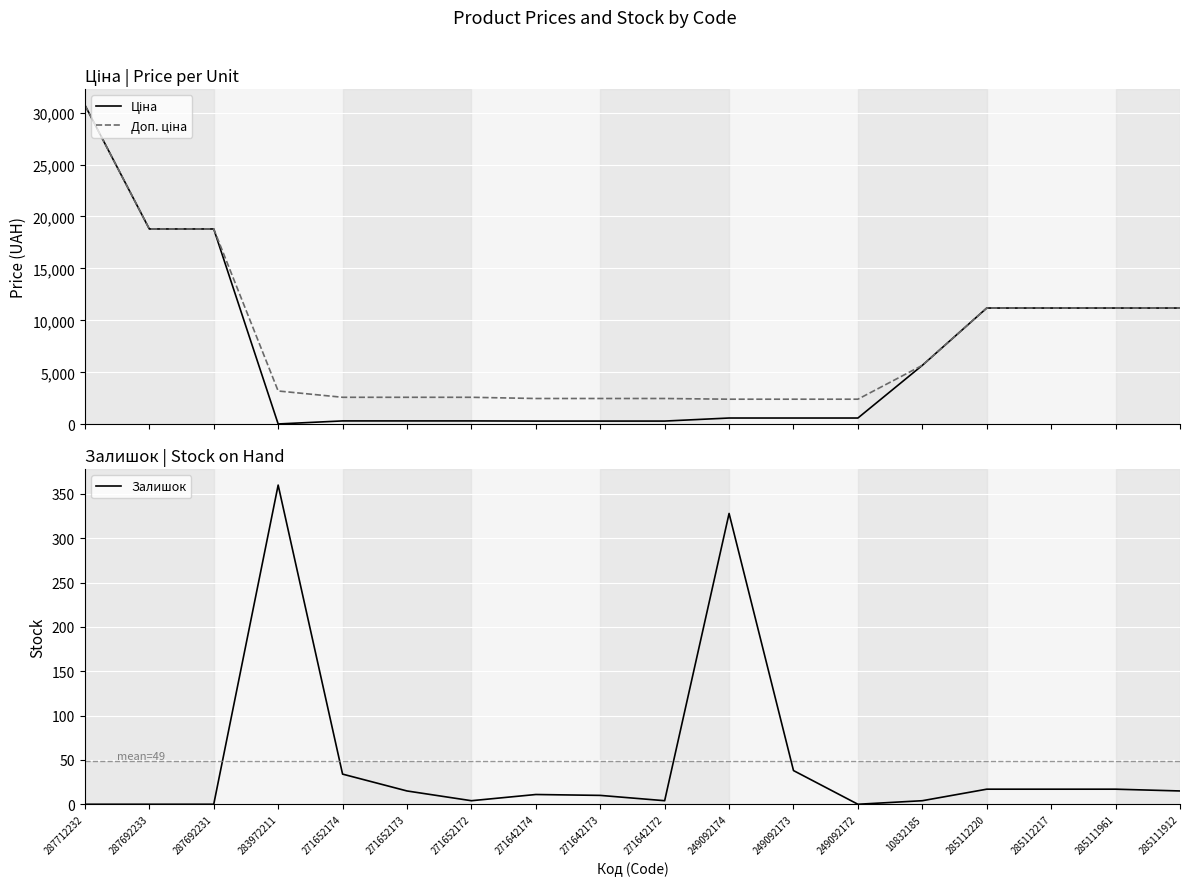

Is the value of Ціна at 10832185 greater than the value of Залишок at 283972211?

Yes